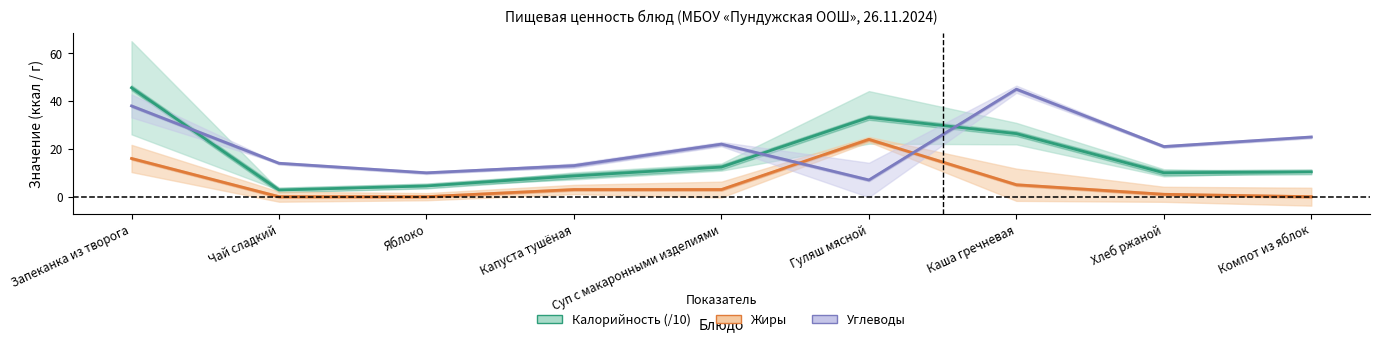

Rank the series at Гуляш мясной from highest to lowest value.

Калорийность (/10), Жиры, Углеводы